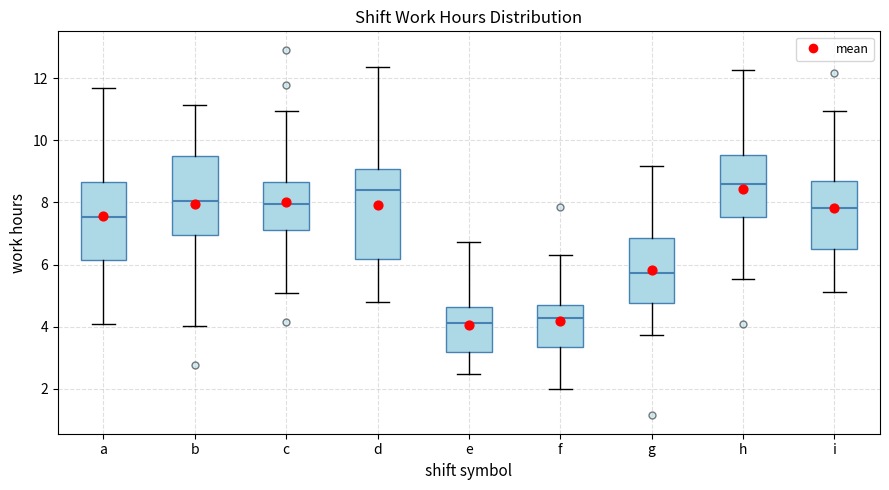

Reading left to right, read every box against the y-axis: the position of its median line, the range the box covers, and the ends of its whiskers. The values are not printed on the chart, so give them approximately, as read against the axis.

a: median 7.6, box 6.2 to 8.6, whiskers 4.0 to 11.8
b: median 8.0, box 7.0 to 9.6, whiskers 4.0 to 11.2
c: median 8.0, box 7.2 to 8.6, whiskers 5.0 to 11.0
d: median 8.4, box 6.2 to 9.0, whiskers 4.8 to 12.4
e: median 4.2, box 3.2 to 4.6, whiskers 2.4 to 6.8
f: median 4.2, box 3.4 to 4.8, whiskers 2.0 to 6.4
g: median 5.8, box 4.8 to 6.8, whiskers 3.8 to 9.2
h: median 8.6, box 7.6 to 9.6, whiskers 5.6 to 12.2
i: median 7.8, box 6.6 to 8.6, whiskers 5.2 to 11.0